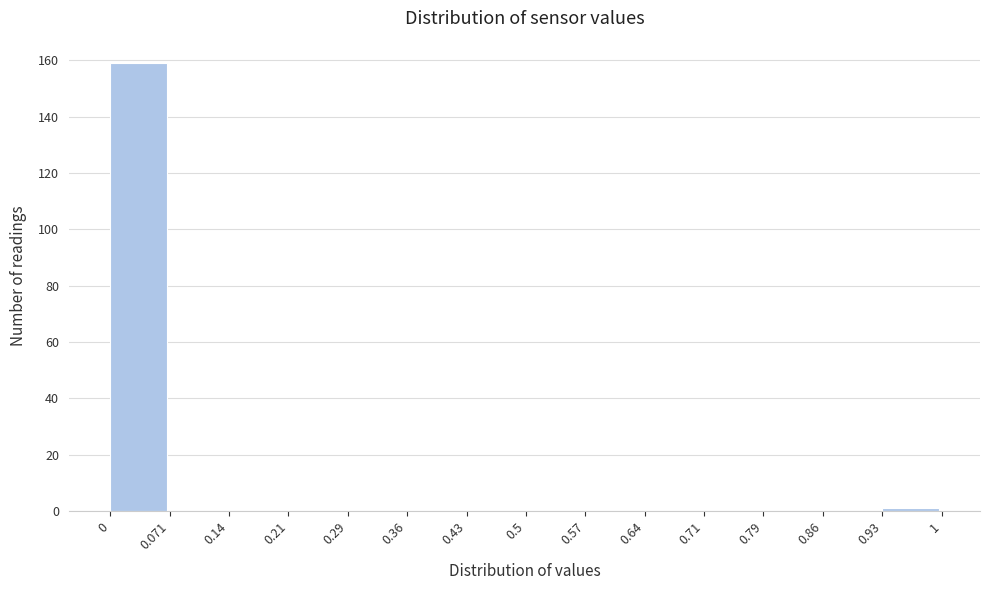

Reading left to right, list every bar in this chart as the range it spans on the x-axis followed by its height. The values are not printed on the chart, so give them approximately, as read against the axis.

0 to 0.071: 160
0.071 to 0.14: 0
0.14 to 0.21: 0
0.21 to 0.29: 0
0.29 to 0.36: 0
0.36 to 0.43: 0
0.43 to 0.5: 0
0.5 to 0.57: 0
0.57 to 0.64: 0
0.64 to 0.71: 0
0.71 to 0.79: 0
0.79 to 0.86: 0
0.86 to 0.93: 0
0.93 to 1: under 2